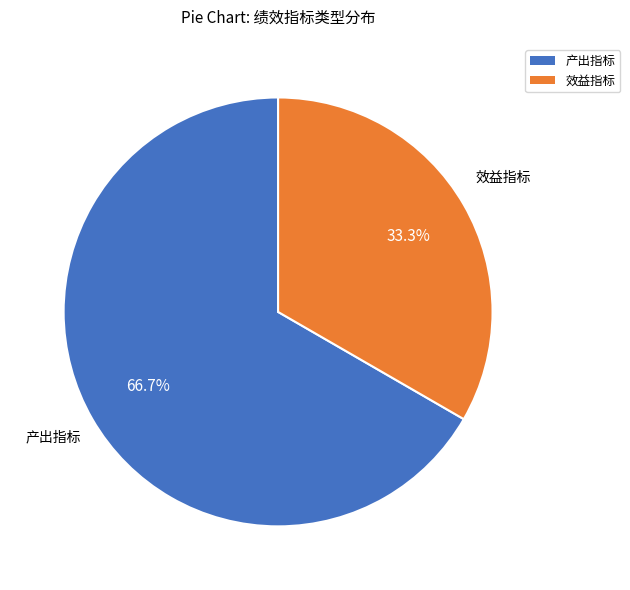

Is there any slice that represents more than half of the pie?

Yes